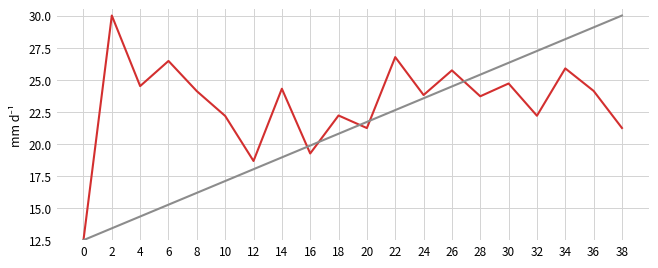

At which category is the sum across all series the highest?

34